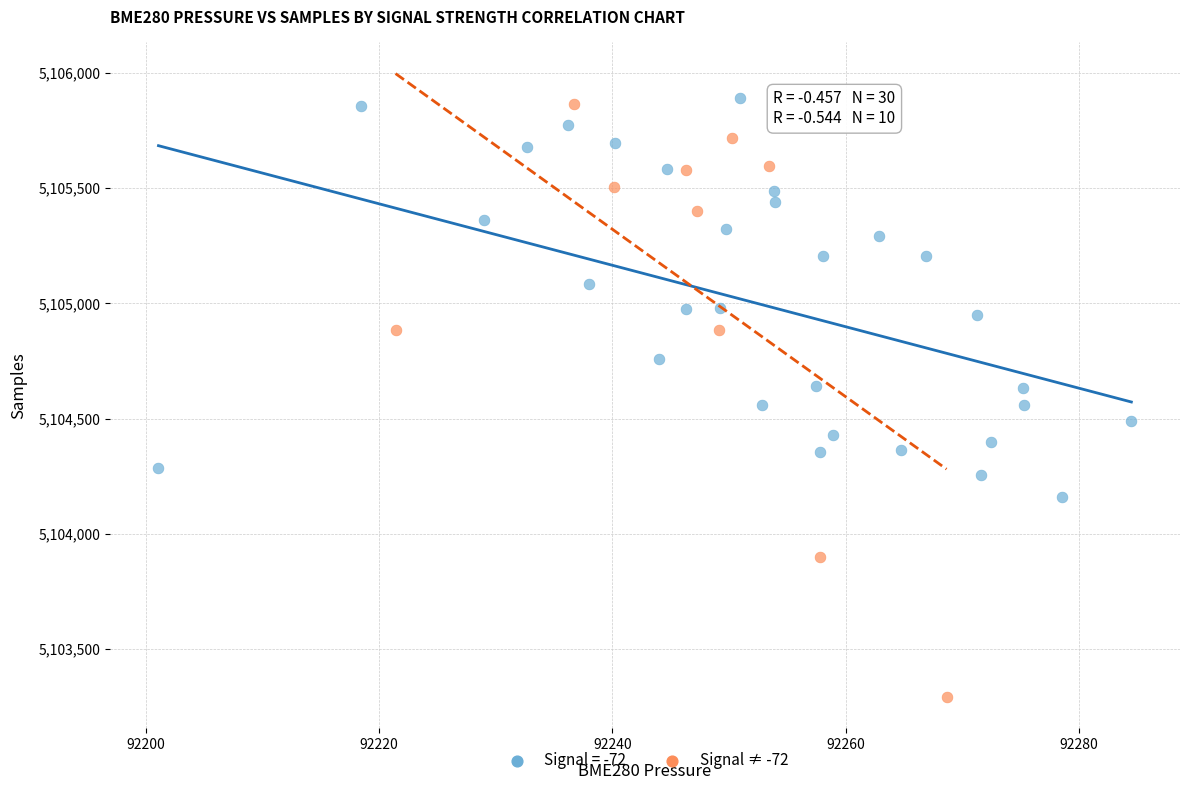

Which series contains the lowest Y value?

Signal ≠ -72